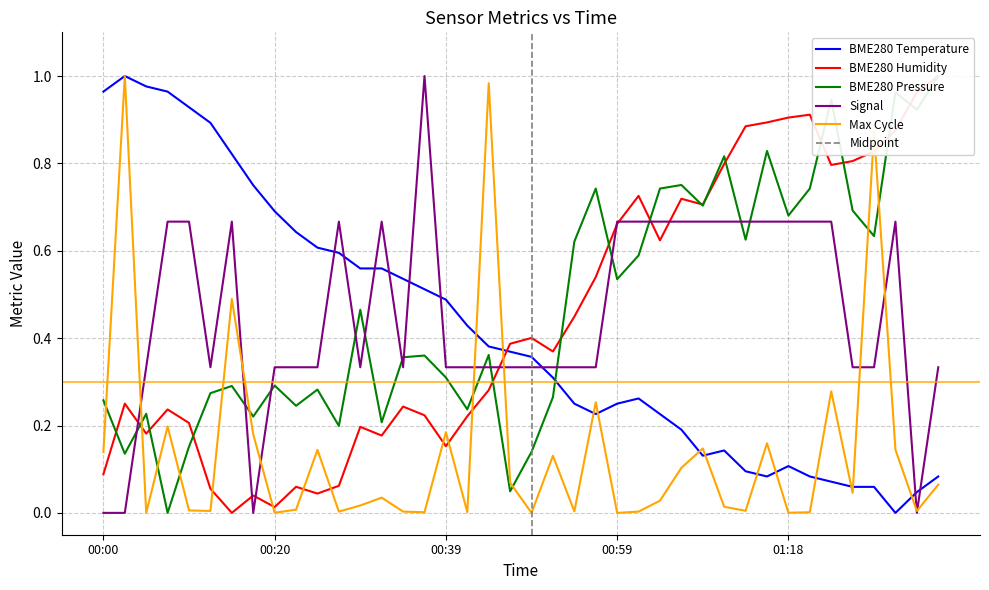

Reading left to right, transcribe all the data shown in this chart.

BME280_temperature: 1.0	1.0	1.0	1.0	0.9	0.9	0.8	0.8	0.7	0.6	0.6	0.6	0.6	0.6	0.5	0.5	0.5	0.4	0.4	0.4	0.4	0.3	0.3	0.2	0.3	0.3	0.2	0.2	0.1	0.1	0.1	0.1	0.1	0.1	0.1	0.1	0.1	0.0	0.0	0.1
BME280_humidity: 0.1	0.2	0.2	0.2	0.2	0.1	0.0	0.0	0.0	0.1	0.0	0.1	0.2	0.2	0.2	0.2	0.2	0.2	0.3	0.4	0.4	0.4	0.4	0.5	0.7	0.7	0.6	0.7	0.7	0.8	0.9	0.9	0.9	0.9	0.8	0.8	0.8	0.9	1.0	1.0
BME280_pressure: 0.3	0.1	0.2	0.0	0.2	0.3	0.3	0.2	0.3	0.2	0.3	0.2	0.5	0.2	0.4	0.4	0.3	0.2	0.4	0.0	0.1	0.3	0.6	0.7	0.5	0.6	0.7	0.8	0.7	0.8	0.6	0.8	0.7	0.7	0.9	0.7	0.6	1.0	0.9	1.0
Signal: 0.0	0.0	0.3	0.7	0.7	0.3	0.7	0.0	0.3	0.3	0.3	0.7	0.3	0.7	0.3	1.0	0.3	0.3	0.3	0.3	0.3	0.3	0.3	0.3	0.7	0.7	0.7	0.7	0.7	0.7	0.7	0.7	0.7	0.7	0.7	0.3	0.3	0.7	0.0	0.3
Max_cycle: 0.1	1.0	0.0	0.2	0.0	0.0	0.5	0.2	0.0	0.0	0.1	0.0	0.0	0.0	0.0	0.0	0.2	0.0	1.0	0.1	0.0	0.1	0.0	0.3	0.0	0.0	0.0	0.1	0.1	0.0	0.0	0.2	0.0	0.0	0.3	0.0	0.9	0.1	0.0	0.1